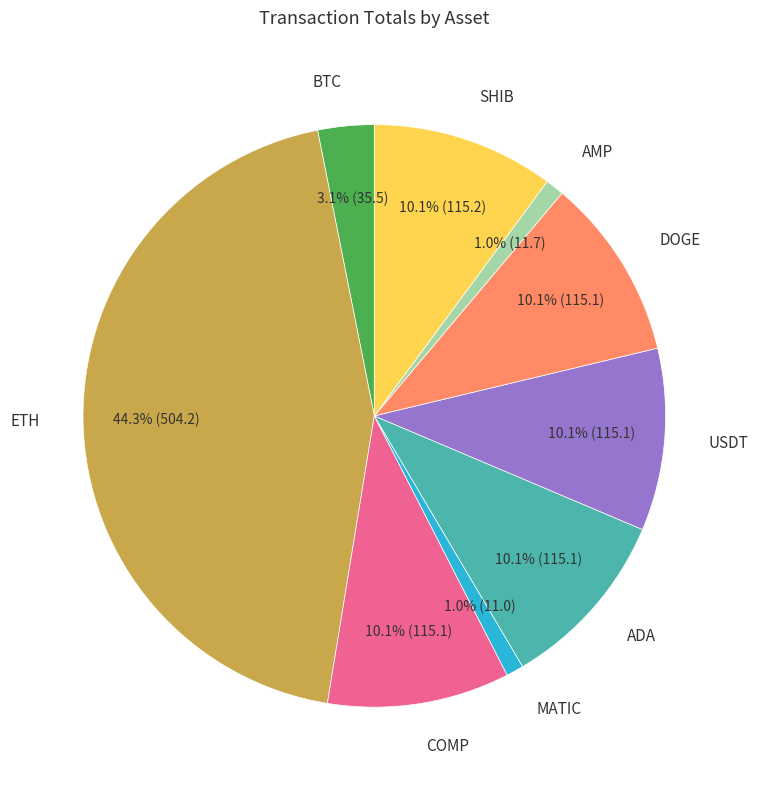

Is there any slice that represents more than half of the pie?

No